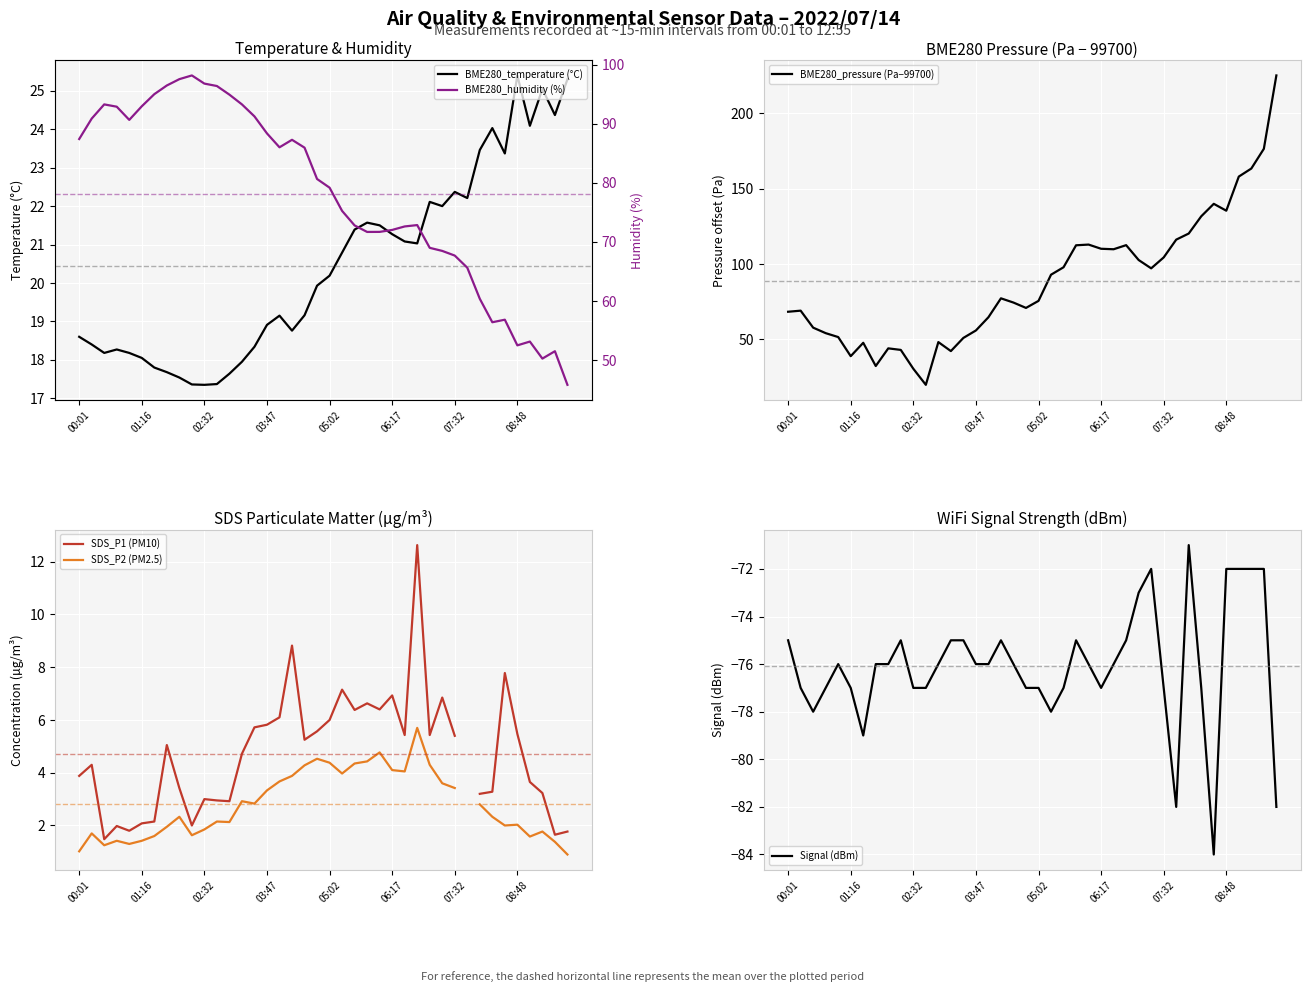

The value of BME280_temperature (°C) at 02:32 is 17.4. True or false?

True